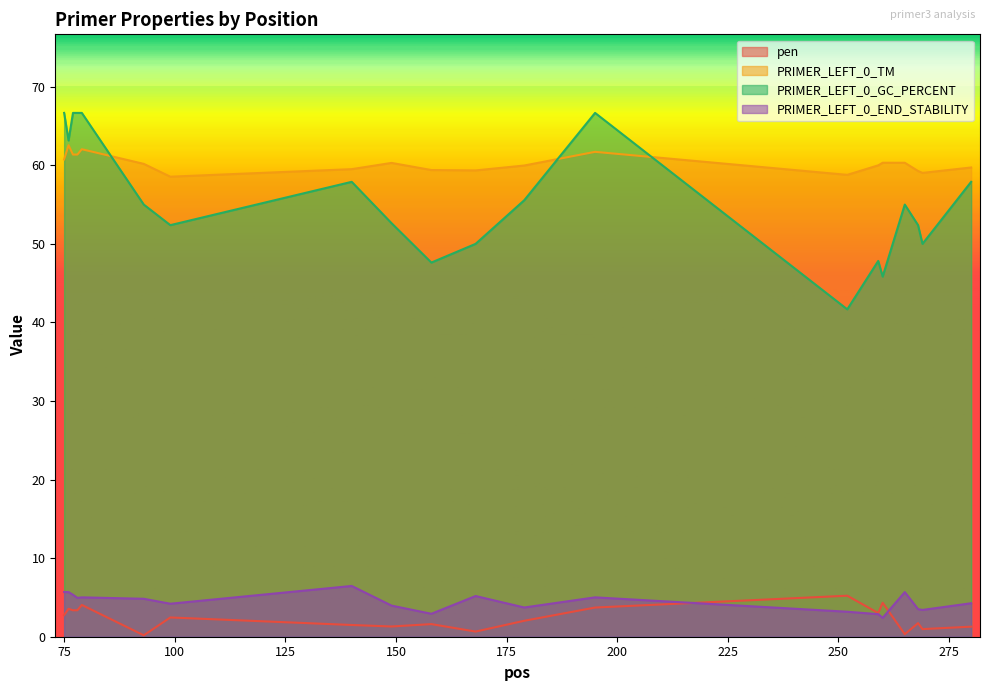

What is the value of the pen point at the 7th from the left?

2.5